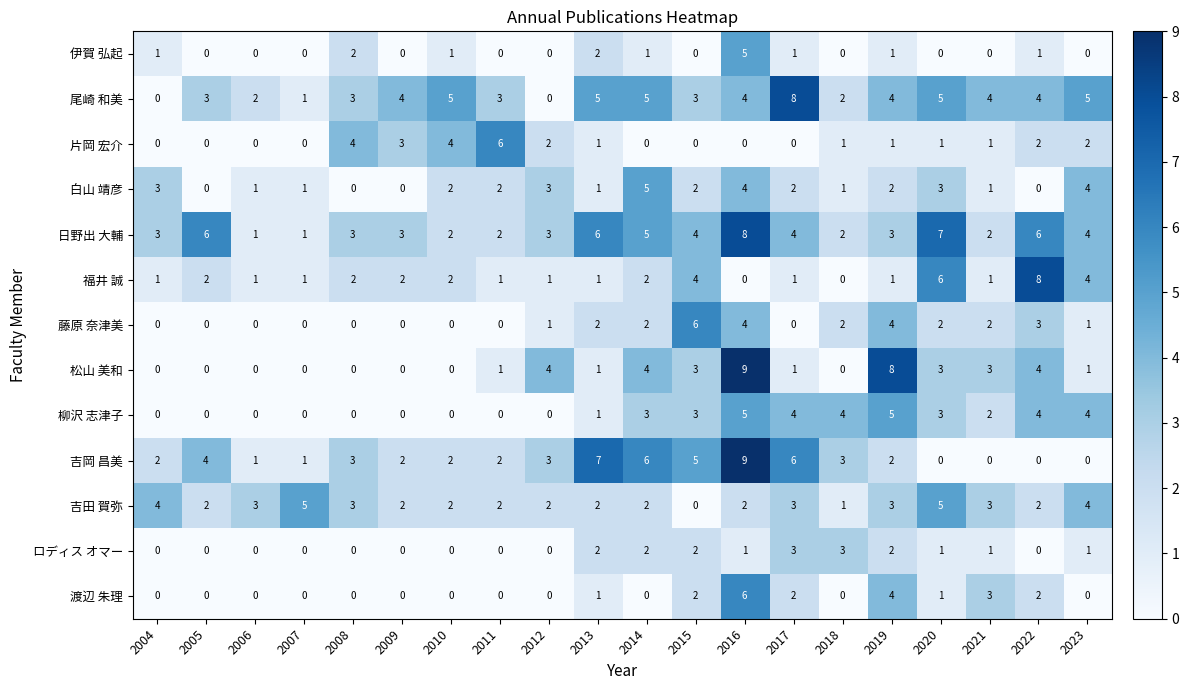

How many distinct data groups are displayed?

13